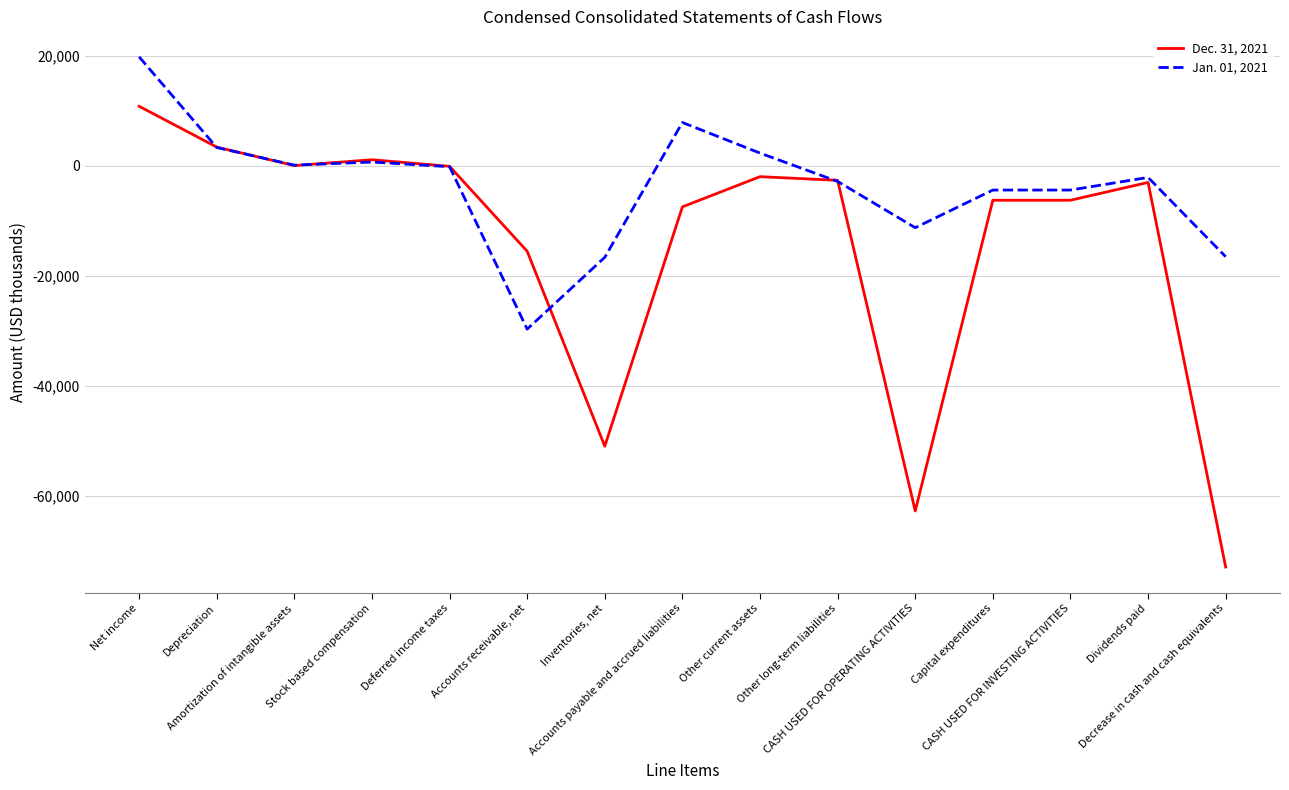

What is the sum of the Jan. 01, 2021 values at CASH USED FOR INVESTING ACTIVITIES and CASH USED FOR OPERATING ACTIVITIES?

-15626